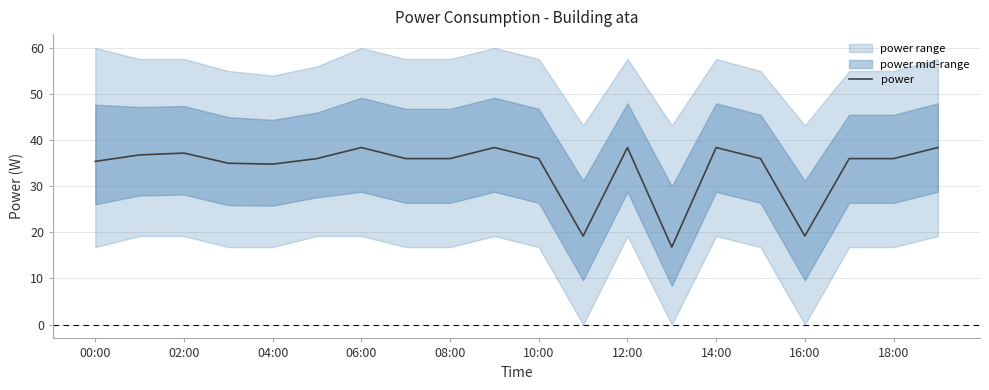

What is the difference between the maximum and second lowest values?

19.2